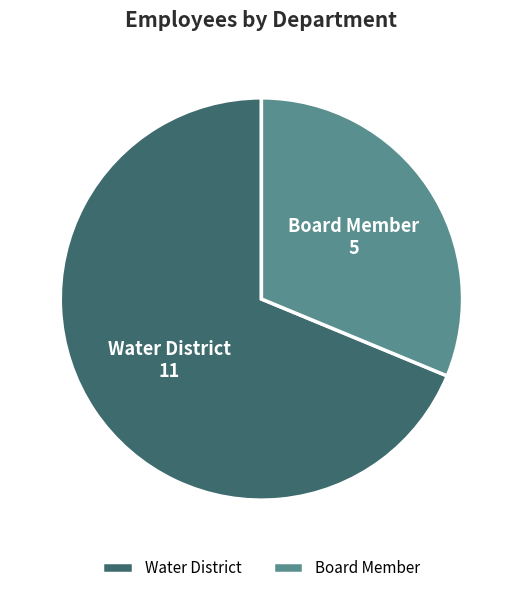

Do Board Member and Water District together represent more than half of the pie?

Yes